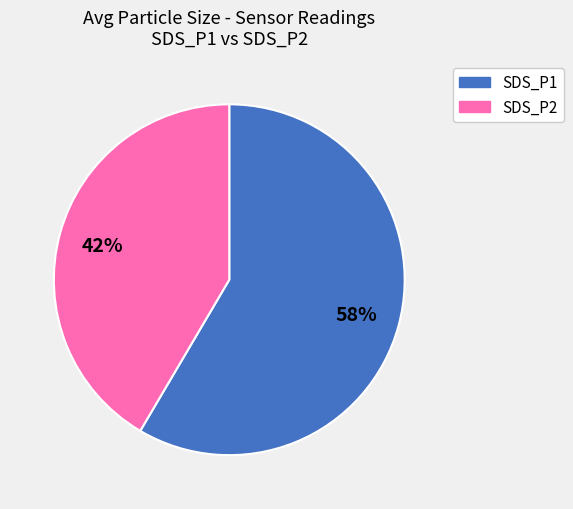

To the nearest percent, what is the average slice percentage?

50%